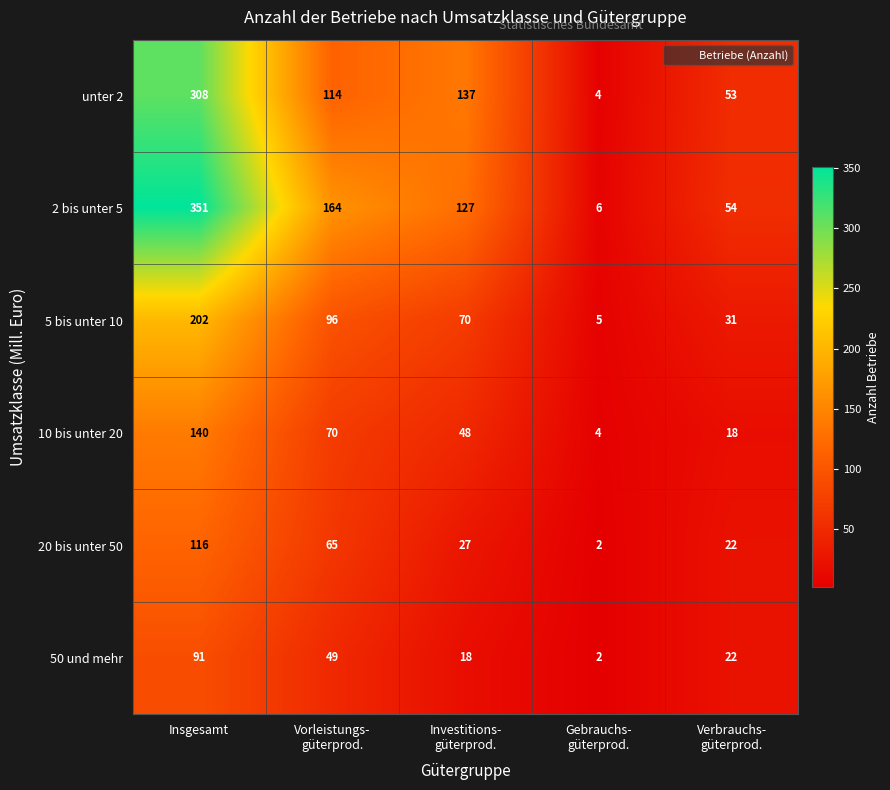

Which series has the largest range (max minus min)?

2 bis unter 5